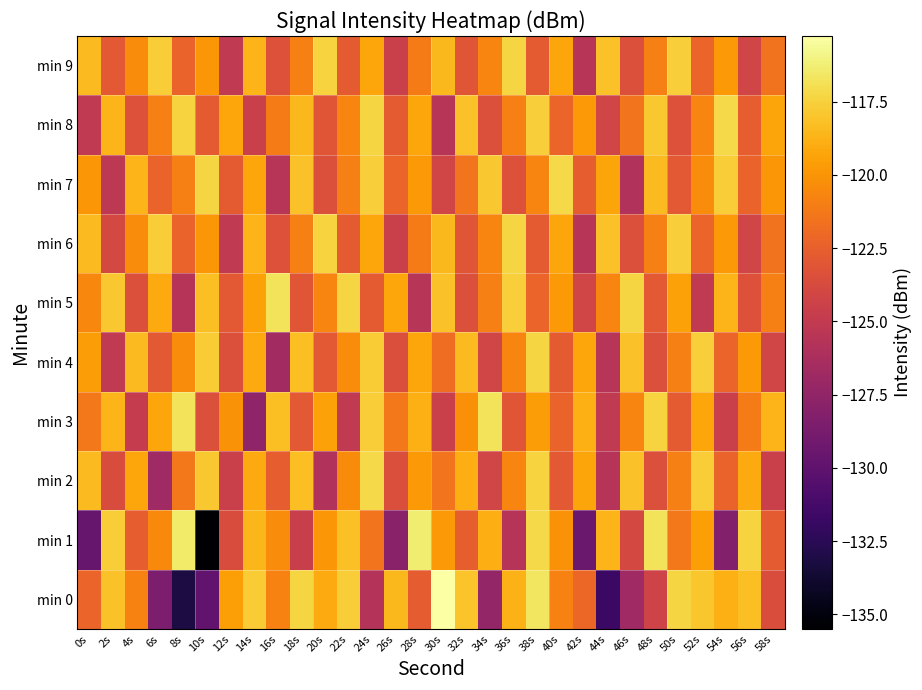

List the series in order of their peak value, lowest first.

min 4, min 6, min 9, min 2, min 7, min 8, min 3, min 5, min 1, min 0